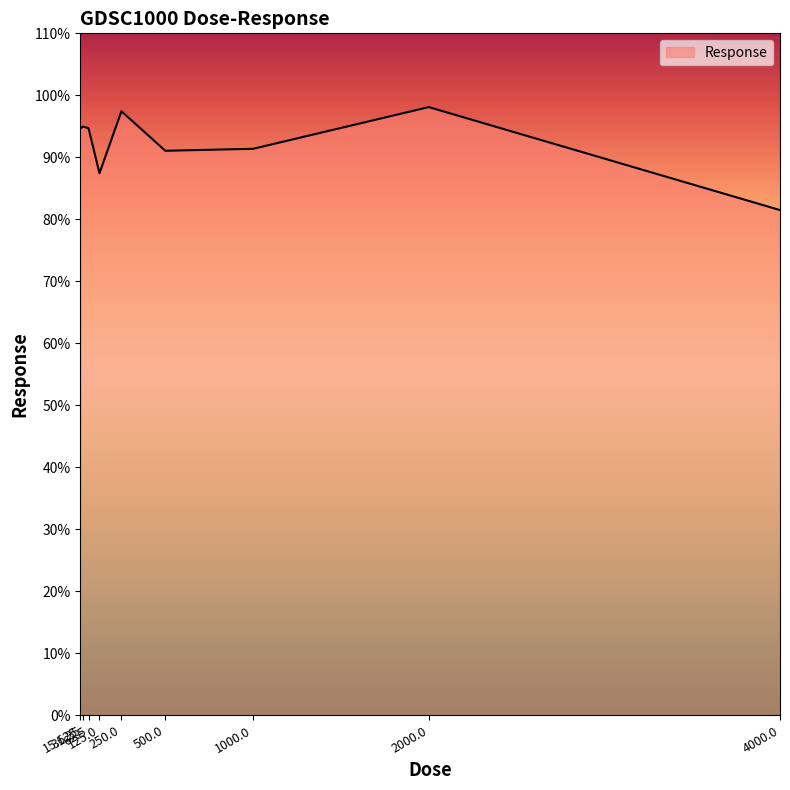

What is the smallest value displayed?

81.5